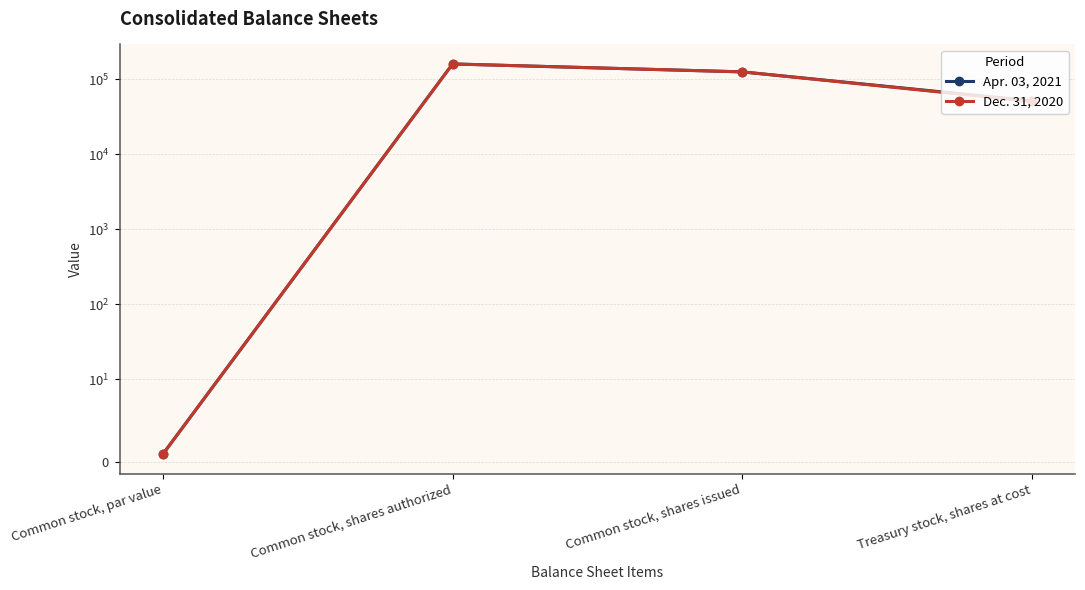

What is the value of the Apr. 03, 2021 point at the 1st from the left?

1